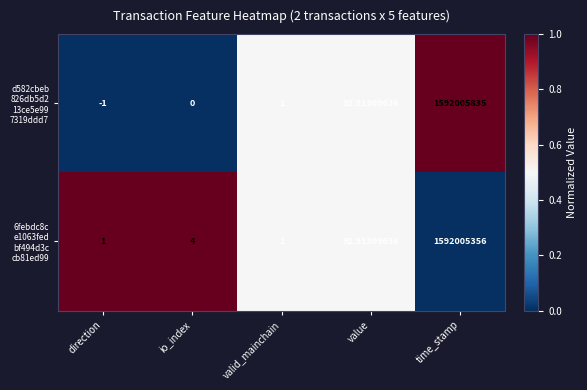

Which label corresponds to the smallest value in the chart?

direction